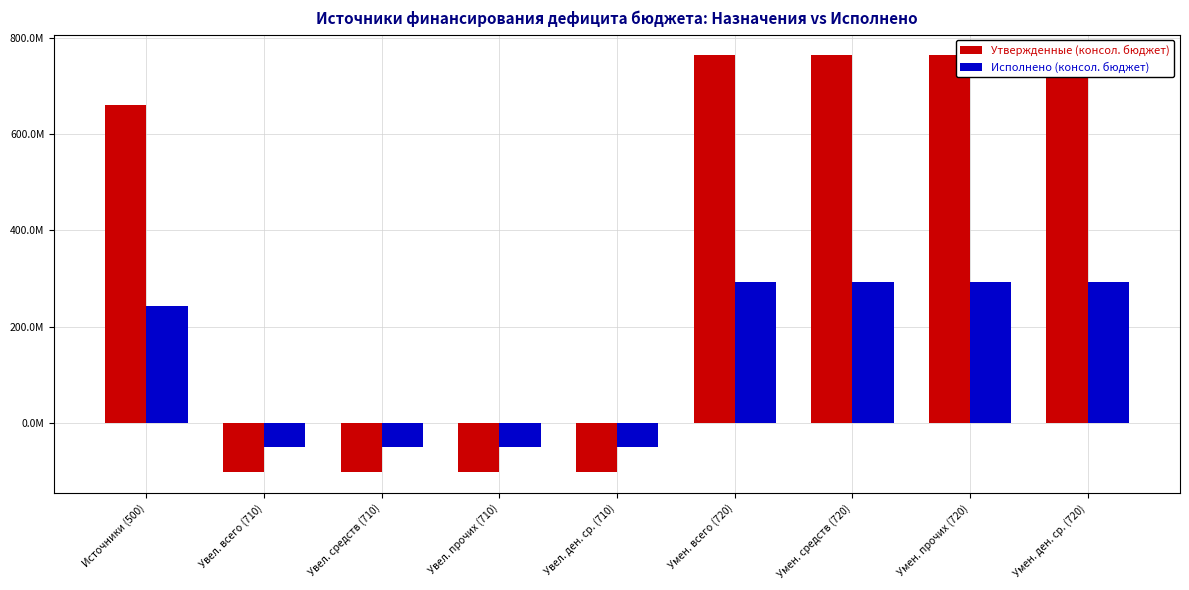

What are all the series names shown in the legend?

Утвержденные (консол. бюджет), Исполнено (консол. бюджет)